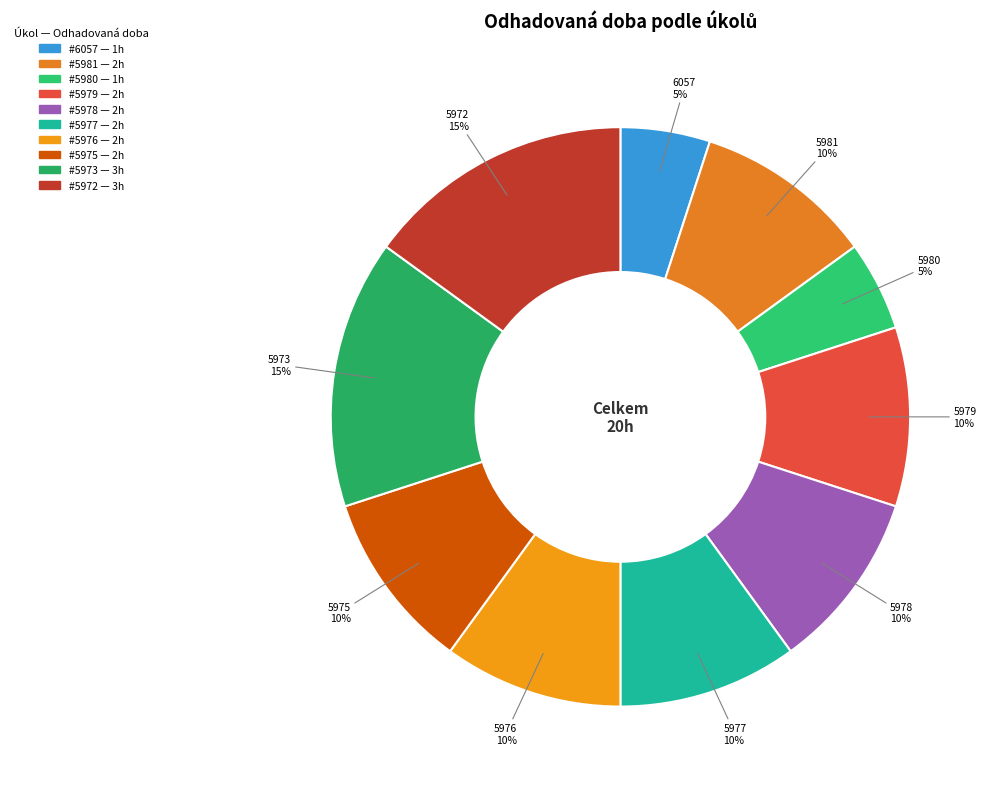

What is the largest slice in the pie chart?

5973